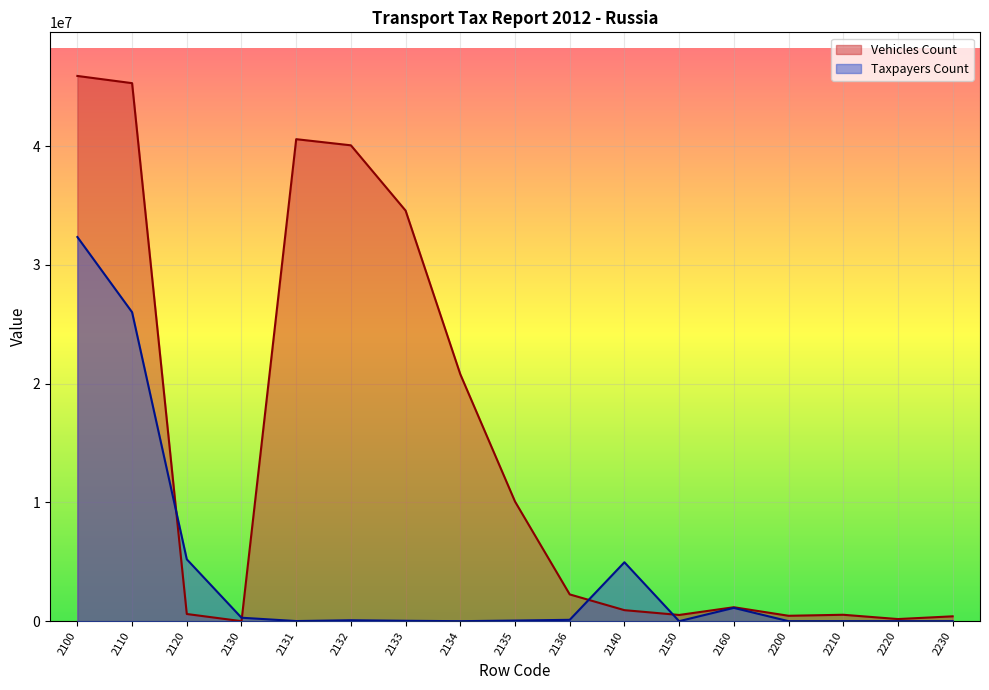

At which label does Taxpayers Count first exceed 52715?

2100